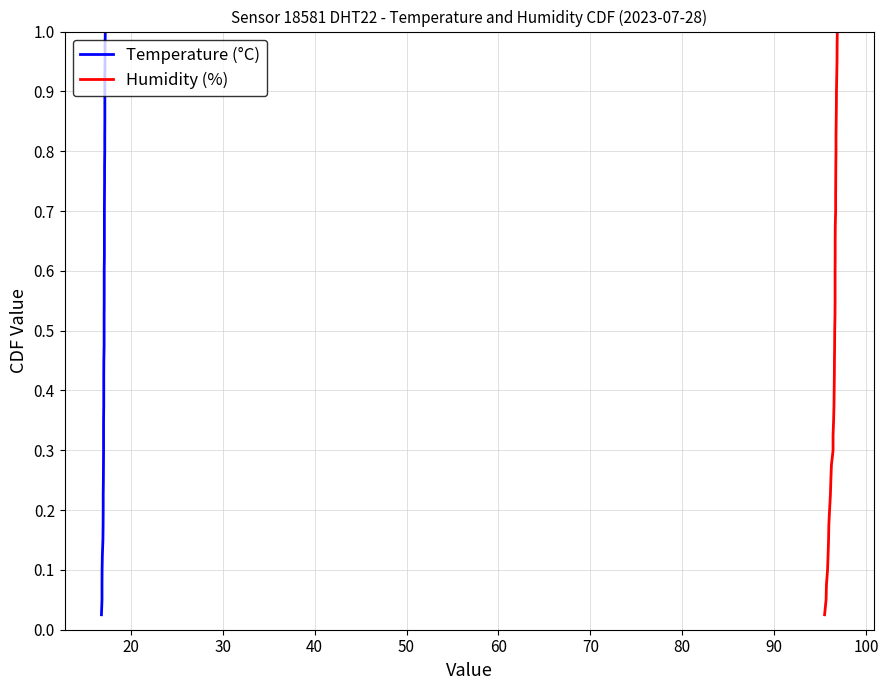

True or false: Temperature (°C) and Humidity (%) intersect in this chart.

False